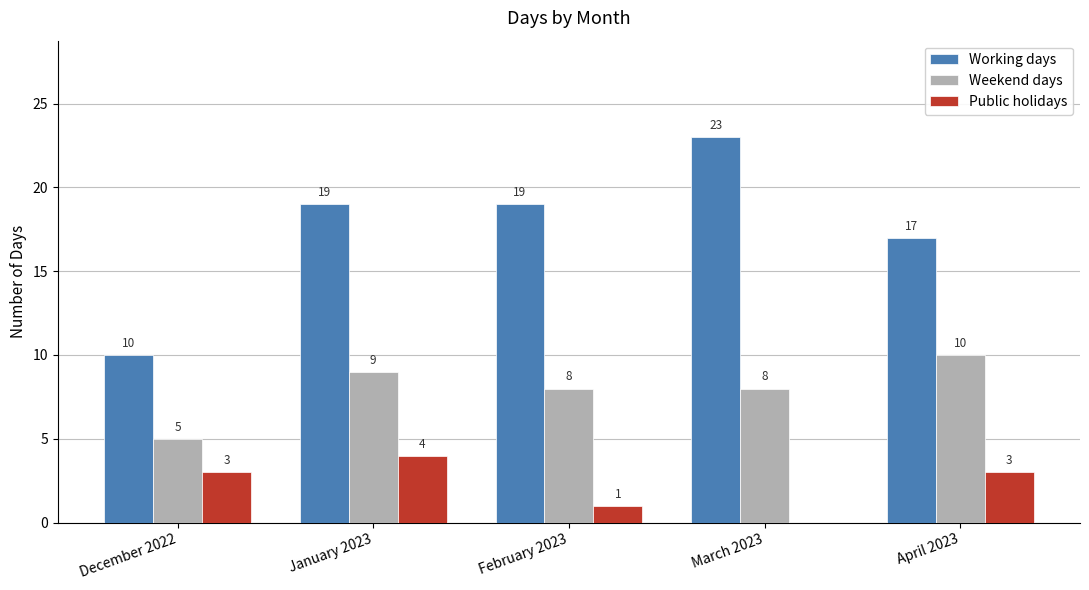

Reading left to right, extract all data points from this chart.

Working days: 10	19	19	23	17
Weekend days: 5	9	8	8	10
Public holidays: 3	4	1	0	3